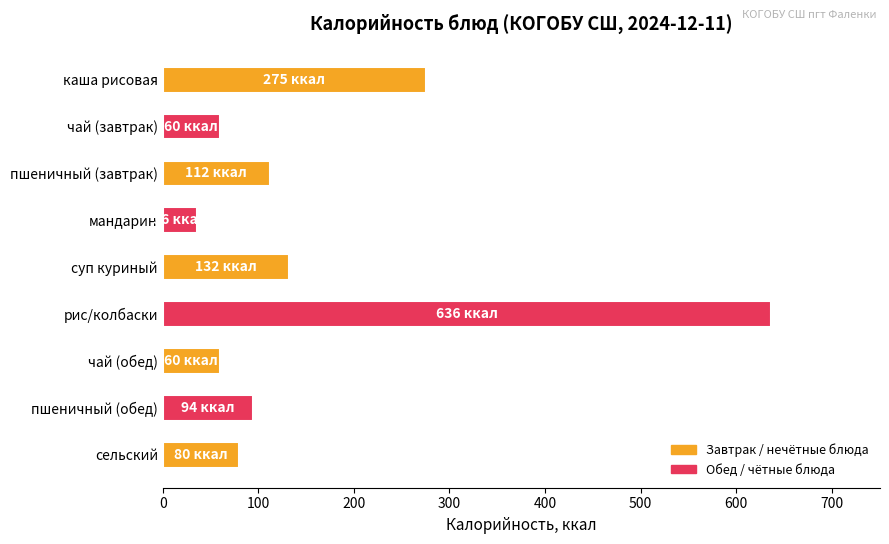

What is the change in value from суп куриный to пшеничный (обед)?

-38